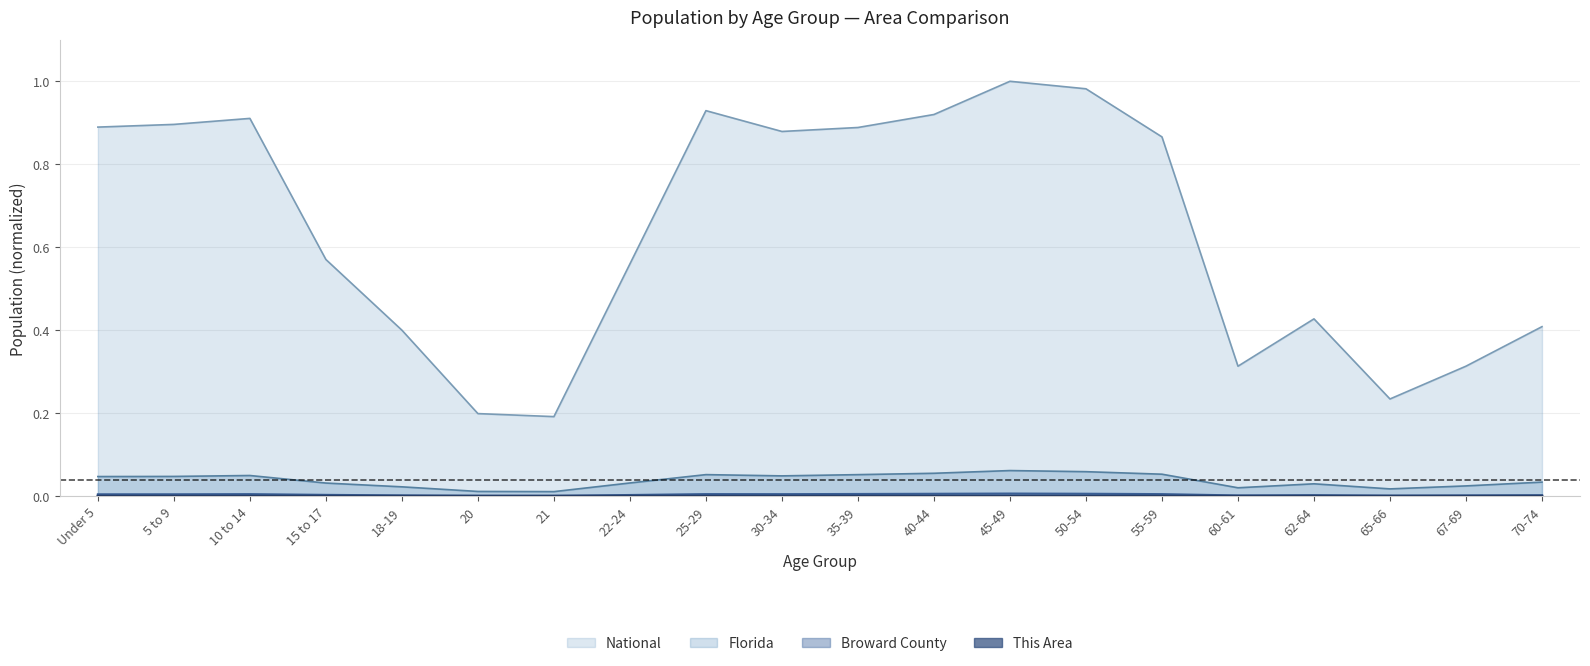

True or false: National and Florida intersect in this chart.

False